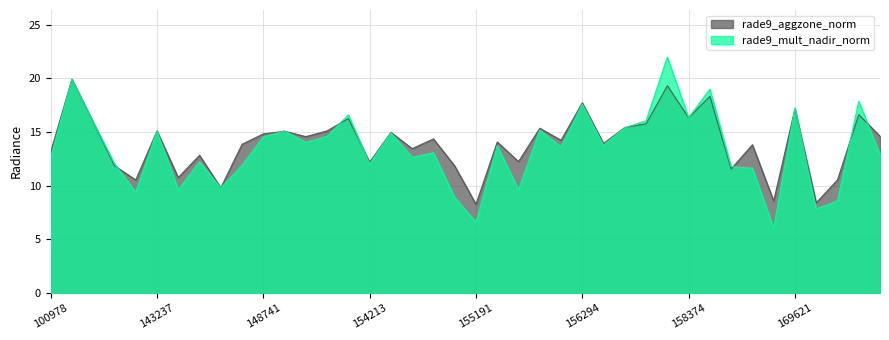

Reading left to right, transcribe all the data shown in this chart.

rade9_aggzone_norm: 13.1	19.9	15.9	11.9	10.5	15.1	10.8	12.8	9.8	13.9	14.8	15.1	14.6	15.1	16.3	12.2	15.0	13.5	14.4	11.8	8.3	14.1	12.2	15.4	14.2	17.7	13.9	15.4	15.8	19.3	16.3	18.3	11.6	13.8	8.6	17.2	8.4	10.5	16.6	14.6
rade9_mult_nadir_norm: 12.6	19.9	15.9	12.1	9.4	15.1	9.6	12.2	9.8	11.9	14.6	15.1	14.0	14.6	16.6	12.0	14.9	12.6	13.1	8.9	6.6	13.7	9.6	15.2	13.6	17.6	13.8	15.4	16.1	22.0	16.3	19.0	11.8	11.6	6.0	17.2	7.8	8.6	17.9	12.9